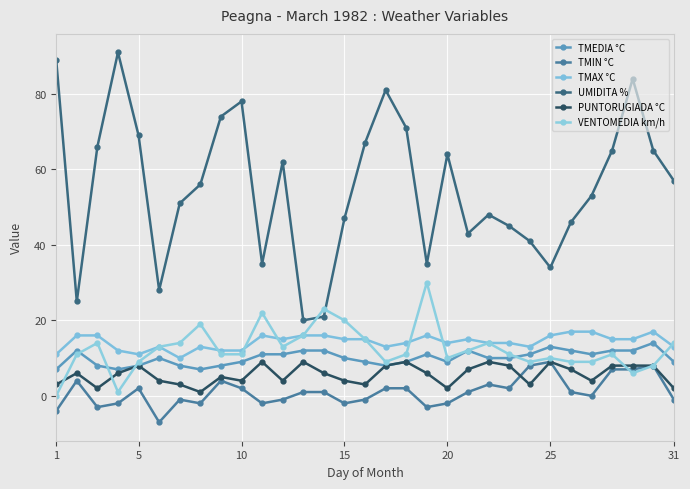

How many values in the UMIDITA % series are below 56?

15